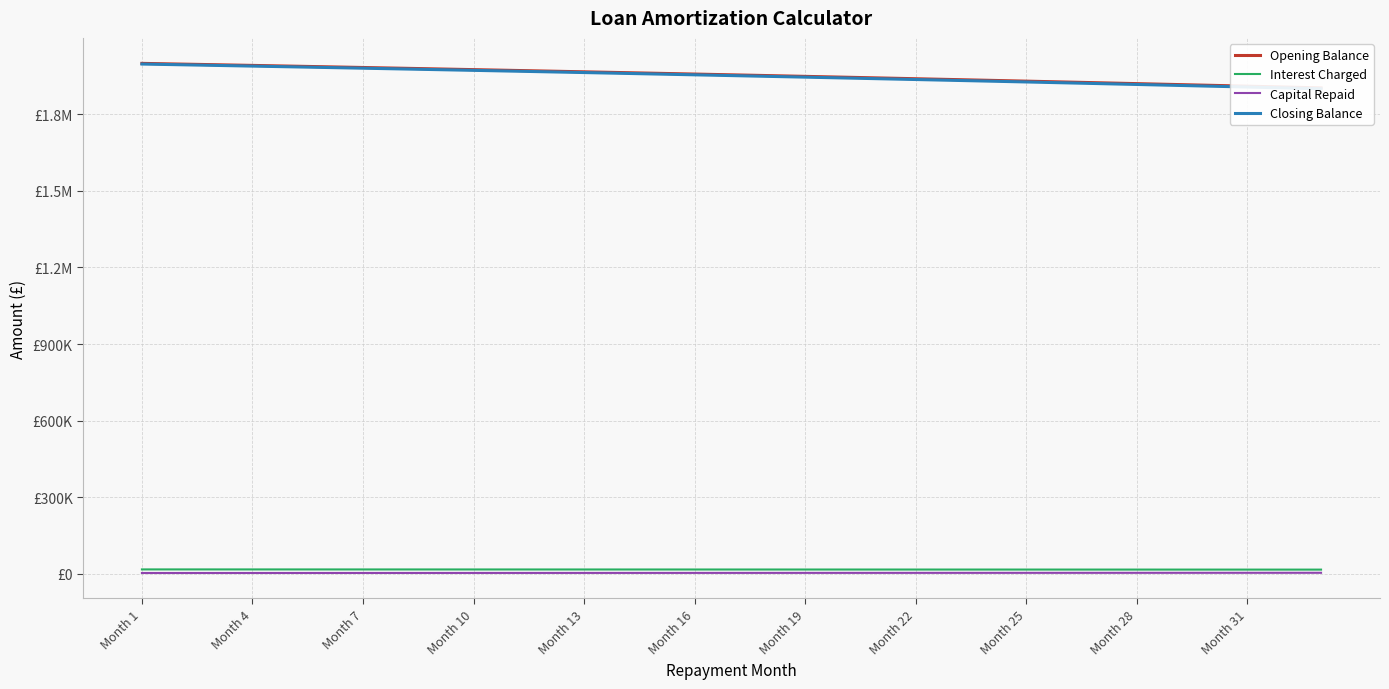

What is the label of the 5th point from the left?

Month 13